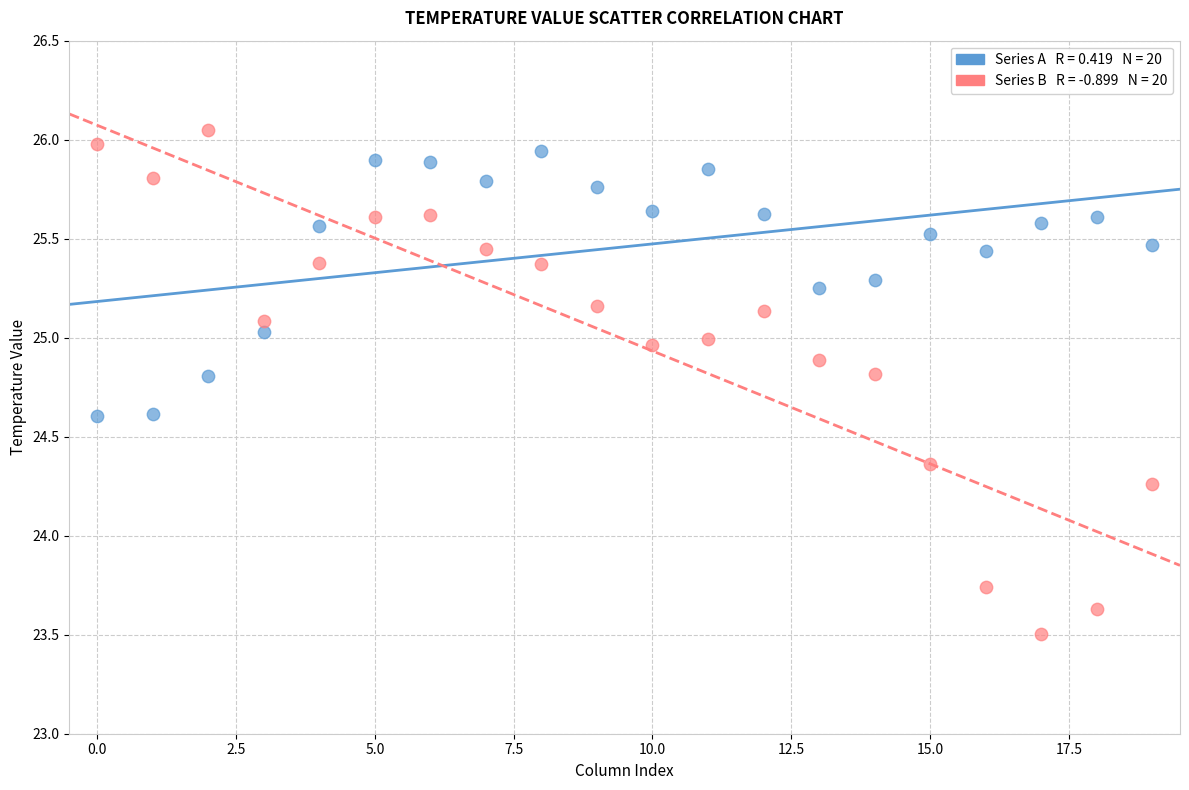

Across all data points, what is the range of Y values (max minus min)?

2.5